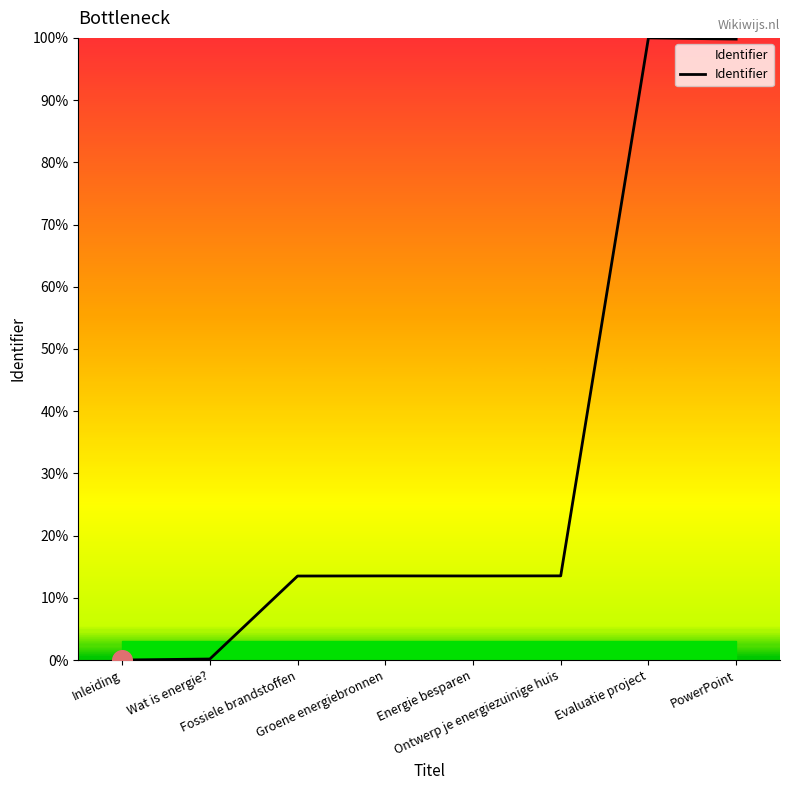

Which has a higher value, Inleiding or Fossiele brandstoffen?

Fossiele brandstoffen